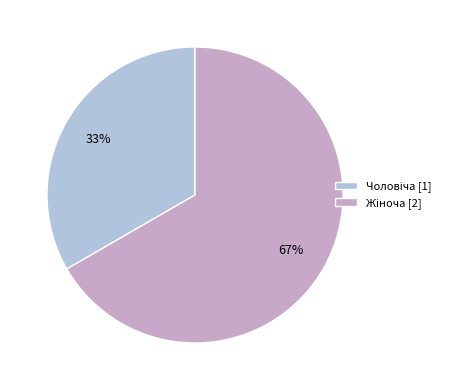

To the nearest percent, what is the average slice percentage?

50%